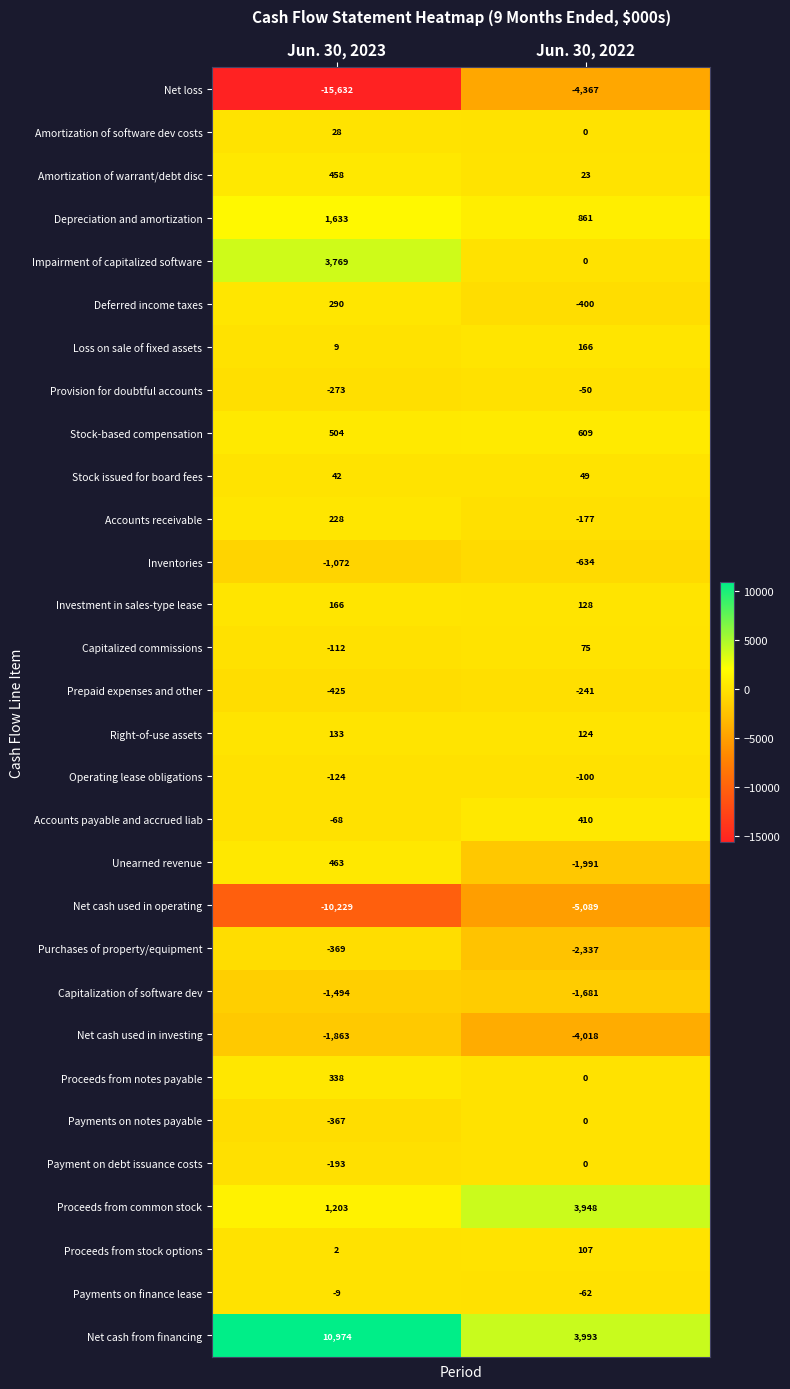

Which series has the largest total across all categories?

Net cash from financing